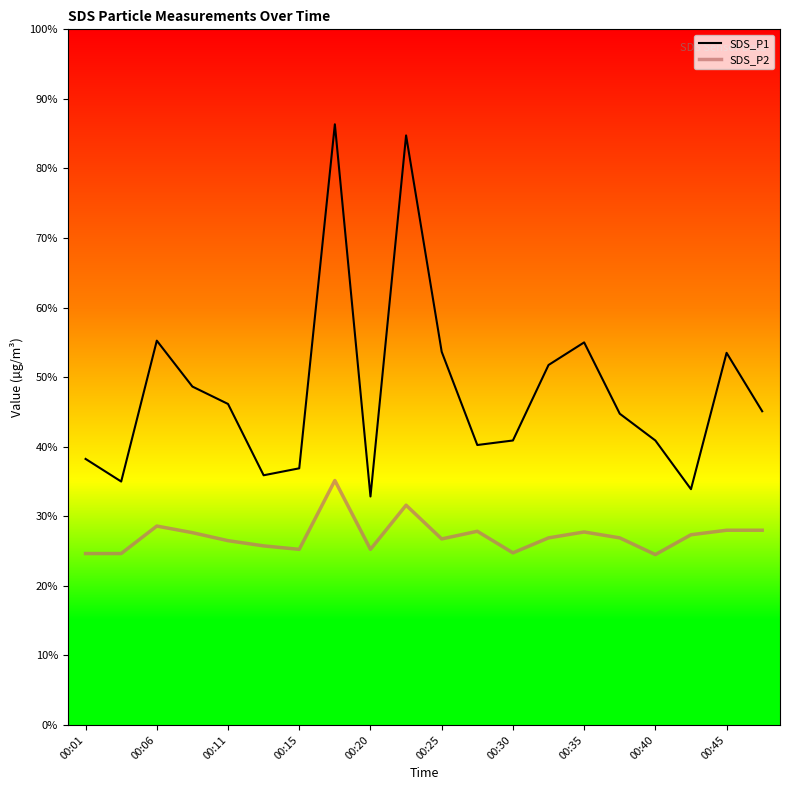

Is this an area chart (filled region under the line)?

No